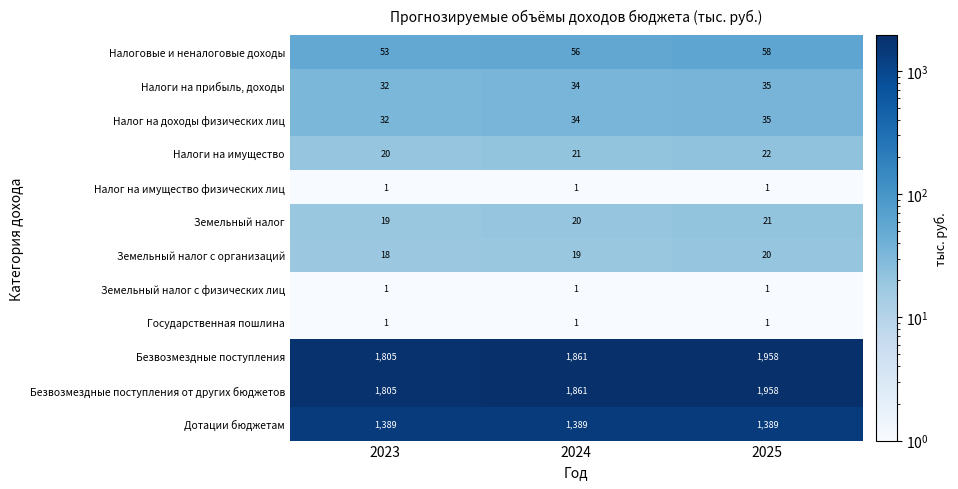

What is the spread (max minus min) of values at 2024?

1860